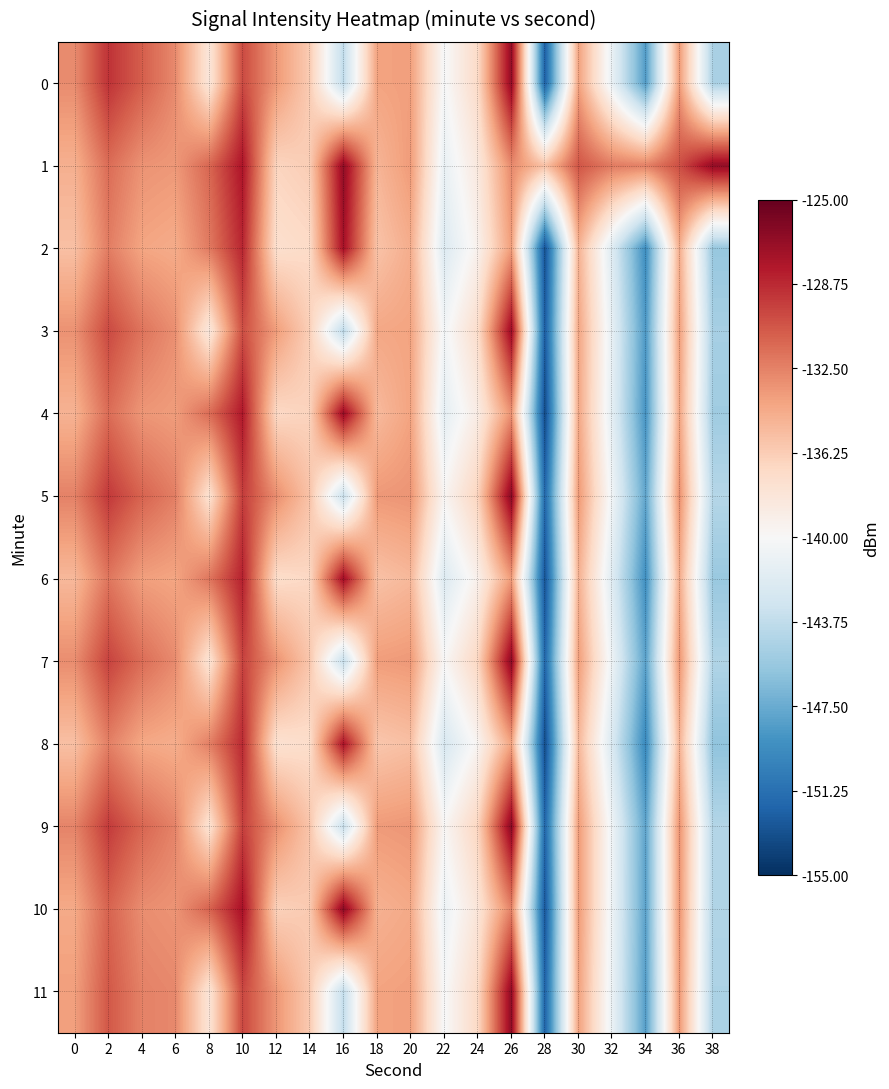

Which series has the largest total across all categories?

1